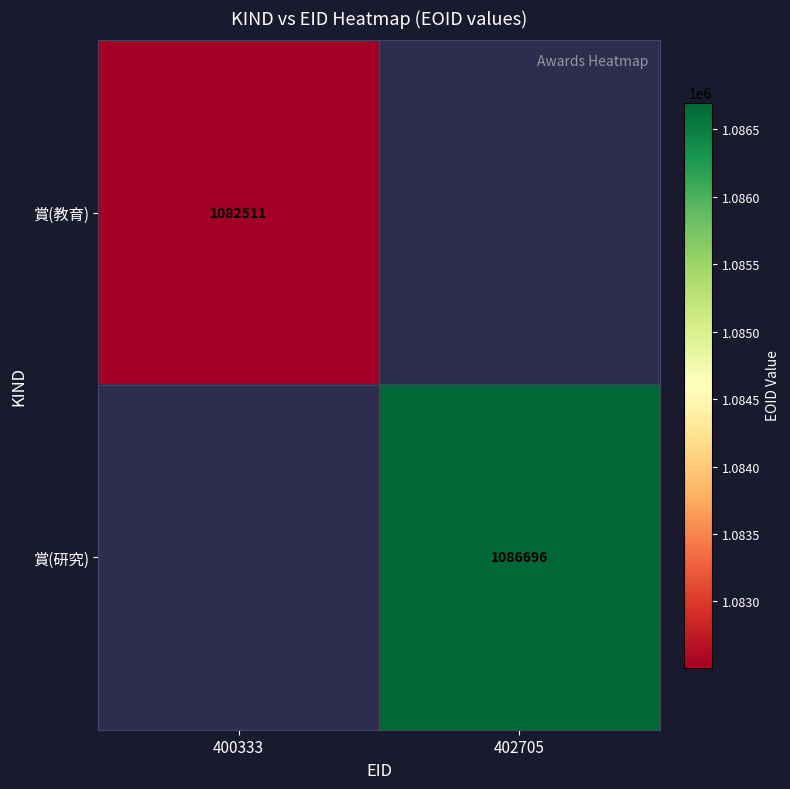

Is it true that 賞(教育) equals 536103 at 400333?

False